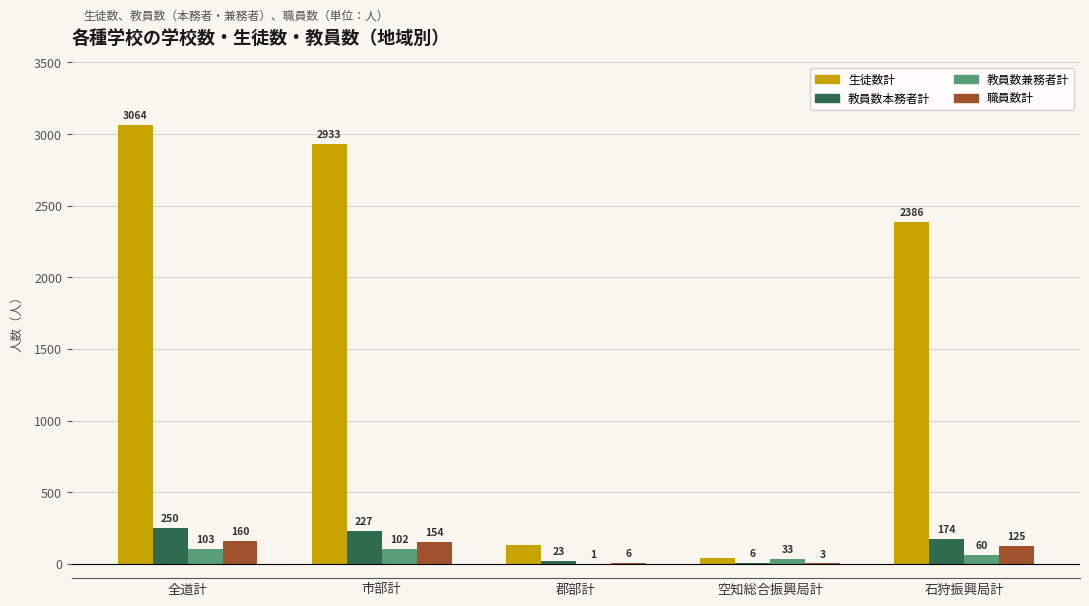

What is the sum of the 生徒数計 values at 郡部計 and 市部計?

3064